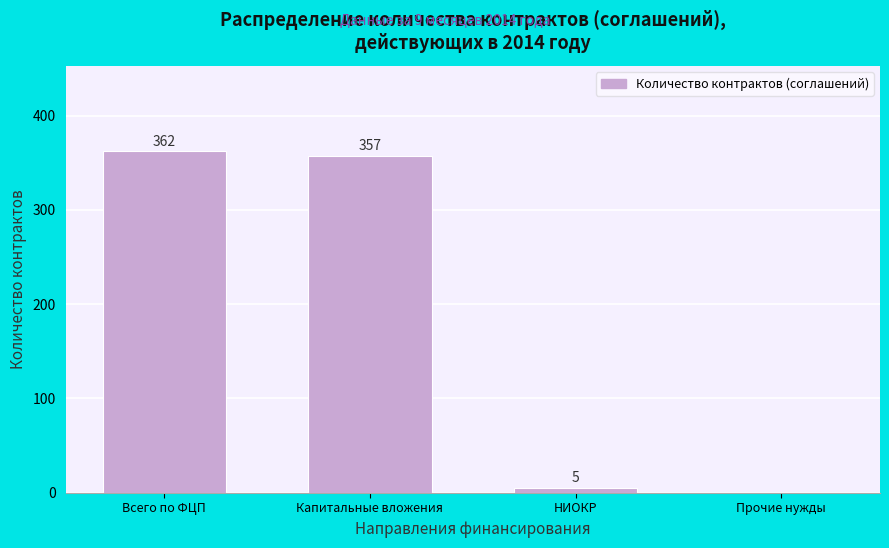

Reading right to left, list all the values displayed in this chart.

Прочие нужды=0	НИОКР=5	Капитальные вложения=357	Всего по ФЦП=362